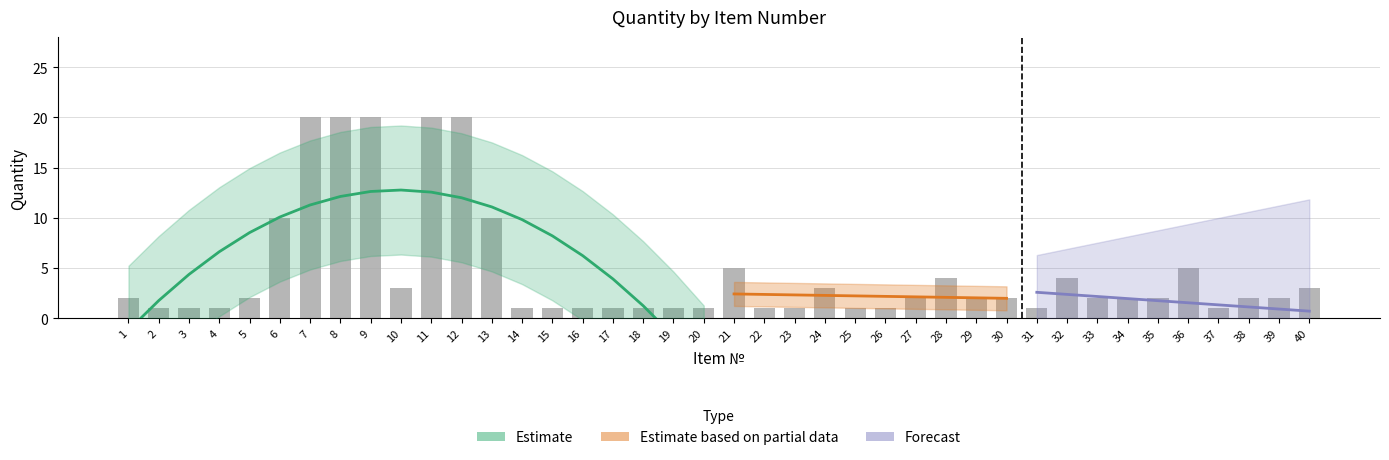

List the labels in order of value, smallest first.

2, 3, 4, 14, 15, 16, 17, 18, 19, 20, 22, 23, 25, 26, 31, 37, 1, 5, 27, 29, 30, 33, 34, 35, 38, 39, 10, 24, 40, 28, 32, 21, 36, 6, 13, 7, 8, 9, 11, 12